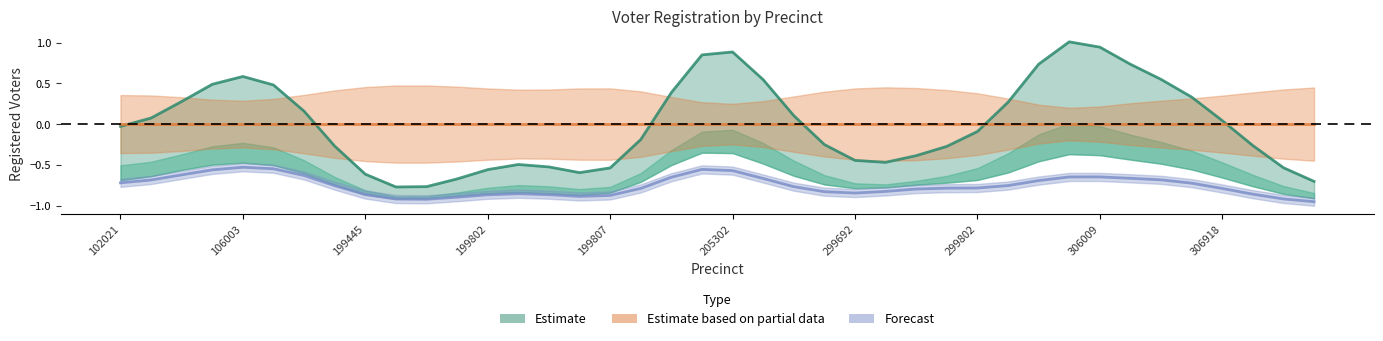

What is the sum of the Forecast values at 25 and 13?

-1.7